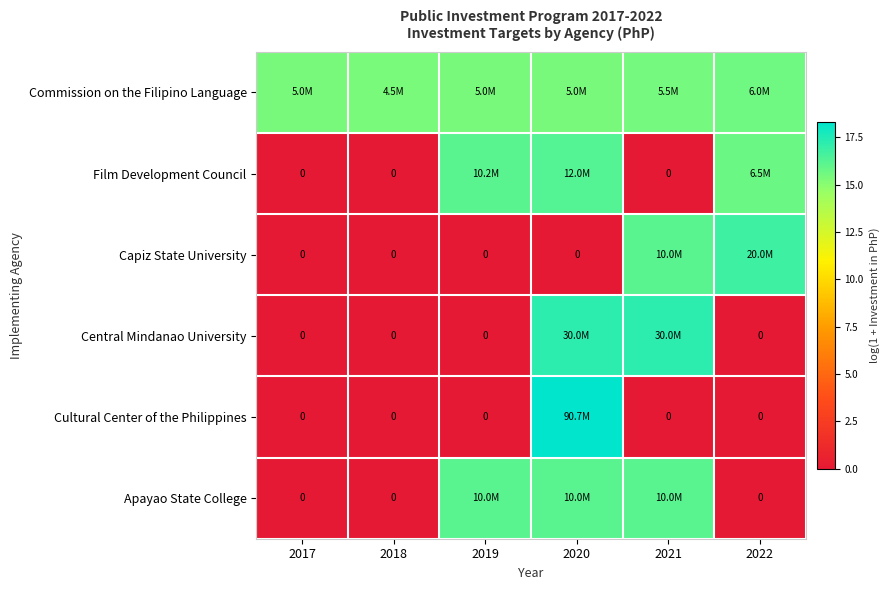

How many data points does each series have?

6